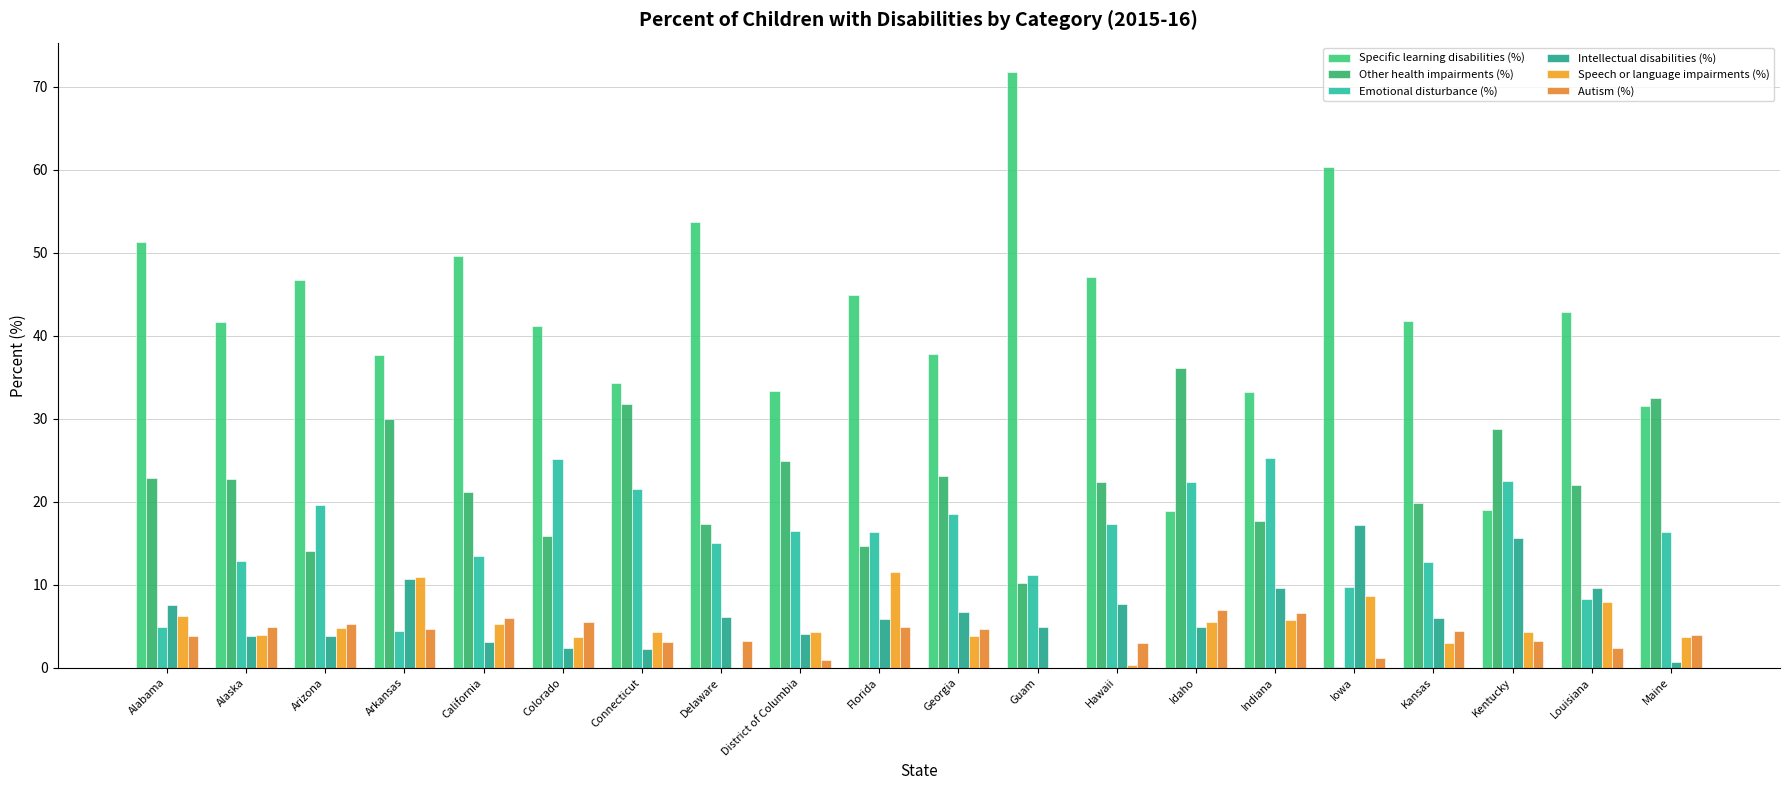

Where does the Speech or language impairments (%) series first go above 4?

Alabama